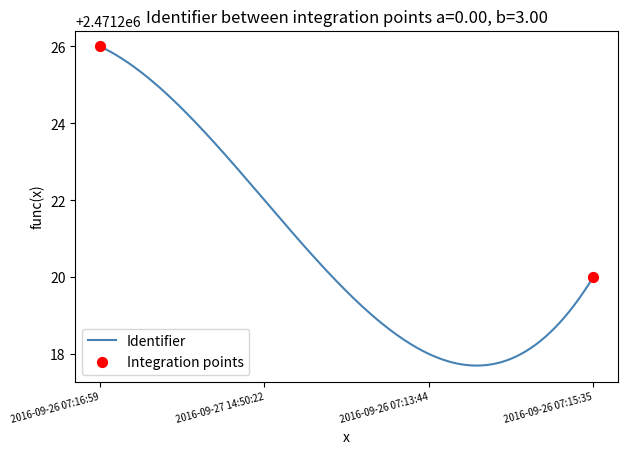

What is the difference between the maximum and minimum values?

8.3